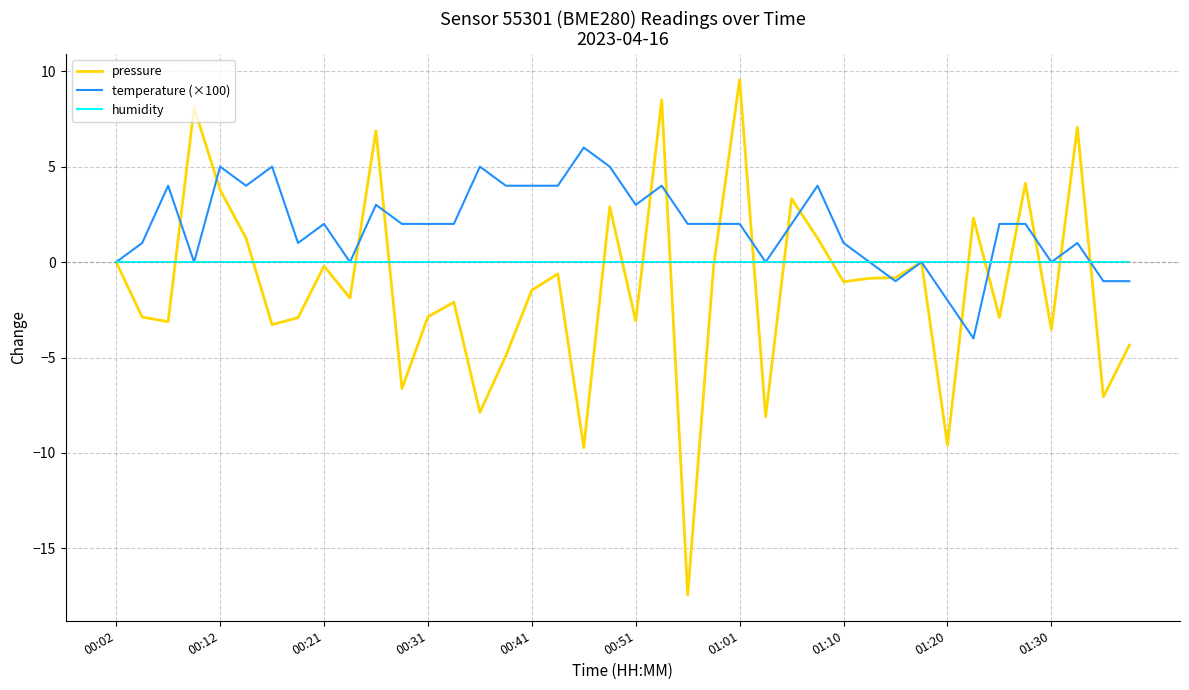

Rank the series by their average value, from highest to lowest.

temperature (×100), humidity, pressure